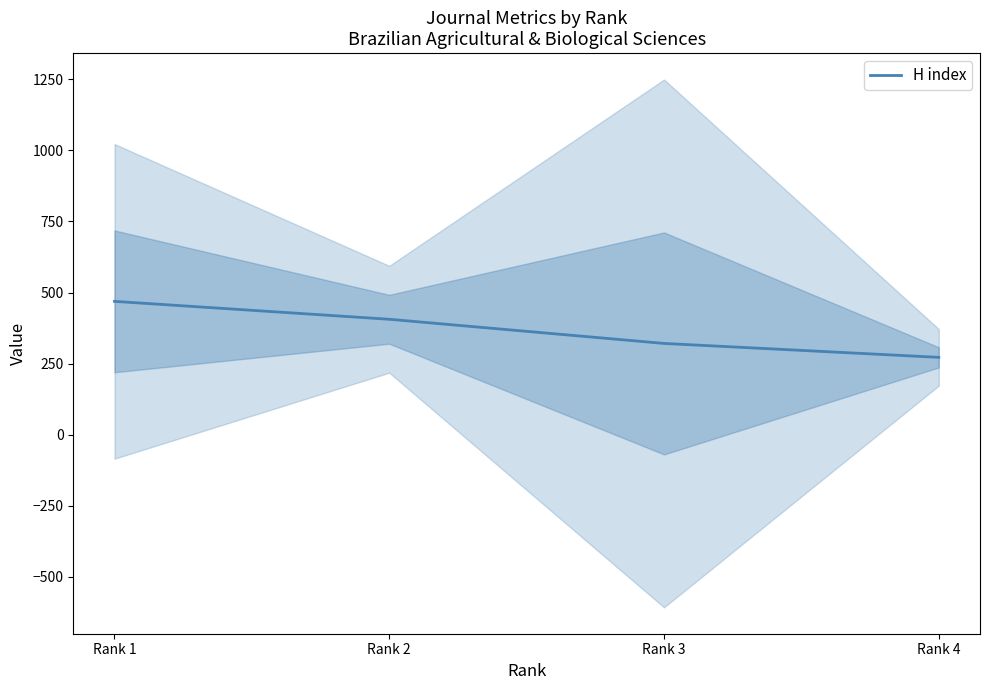

List the labels in order of value, smallest first.

Rank 4, Rank 3, Rank 2, Rank 1